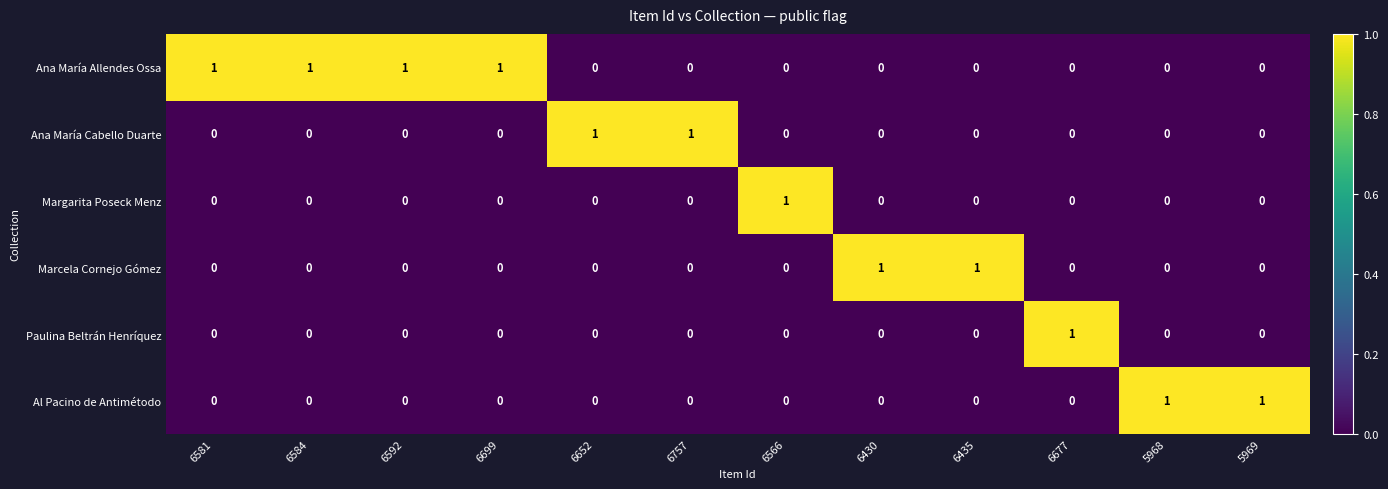

The value of Paulina Beltrán Henríquez at 6581 is 1. True or false?

False